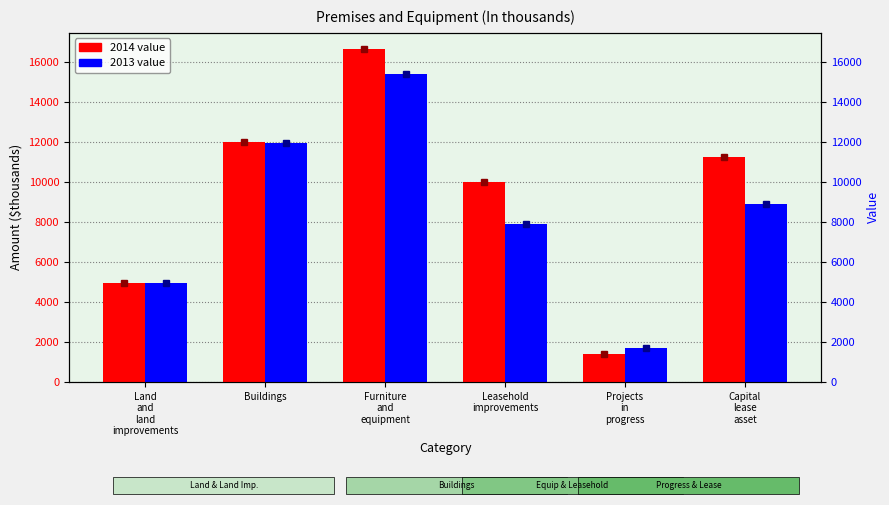

How many bars are there in total?

12